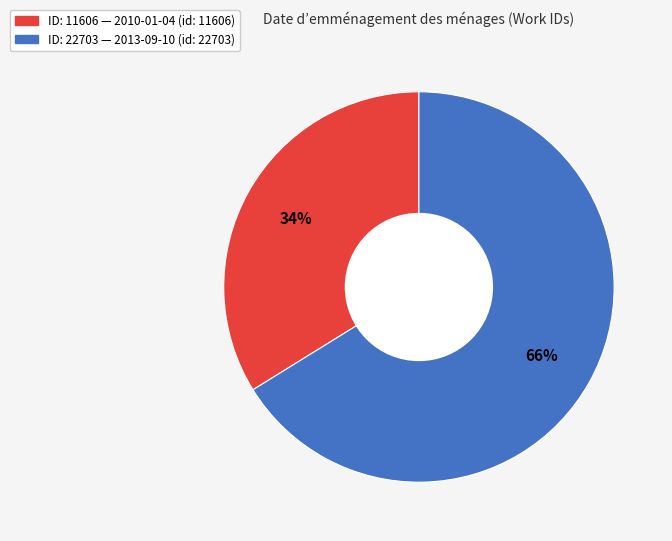

To the nearest percent, what is the difference between the largest and smallest slice percentages?

32%